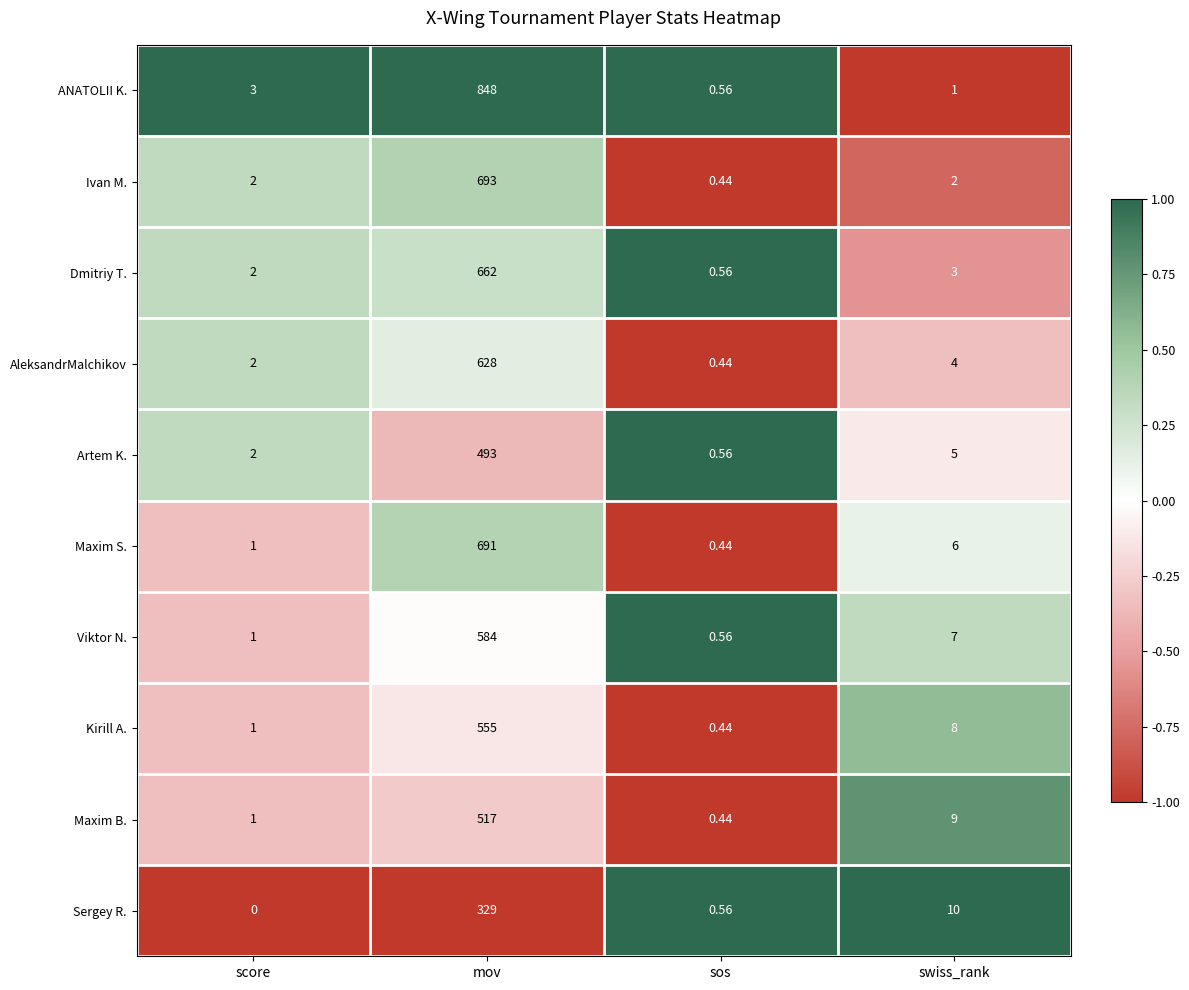

At which category is the sum across all series the highest?

mov